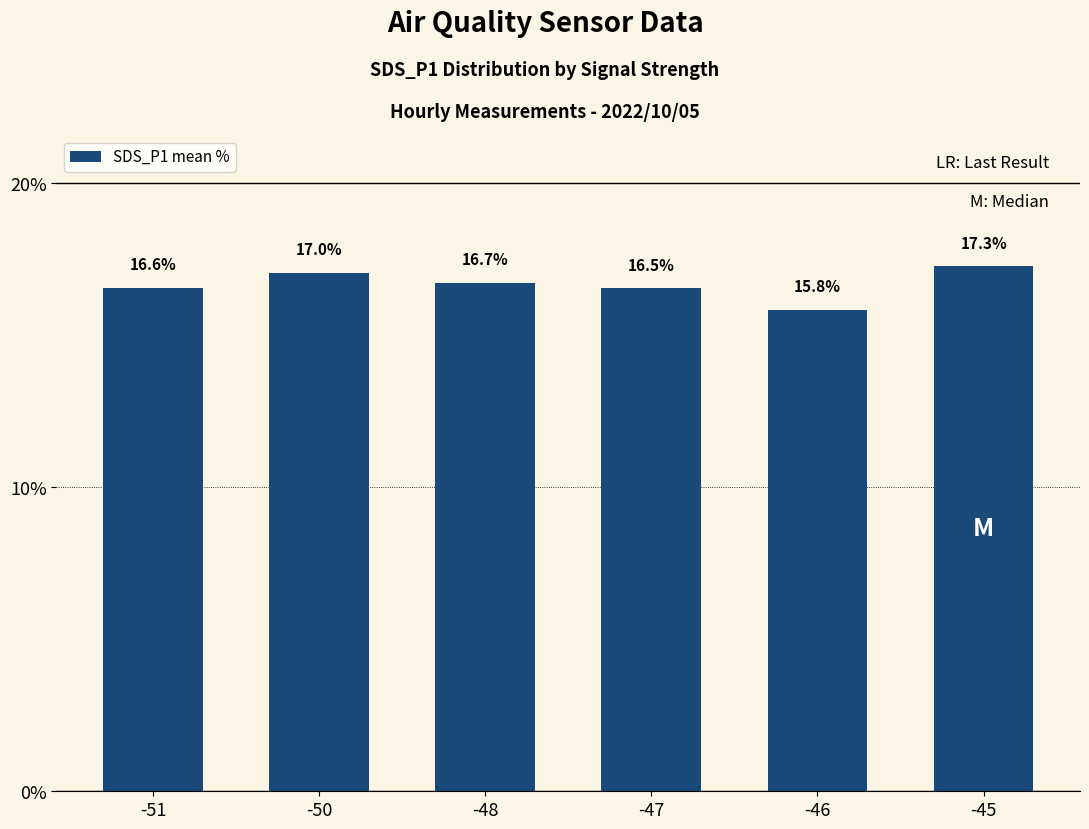

Reading left to right, list all the values displayed in this chart.

-51=16.6	-50=17.0	-48=16.7	-47=16.5	-46=15.8	-45=17.3